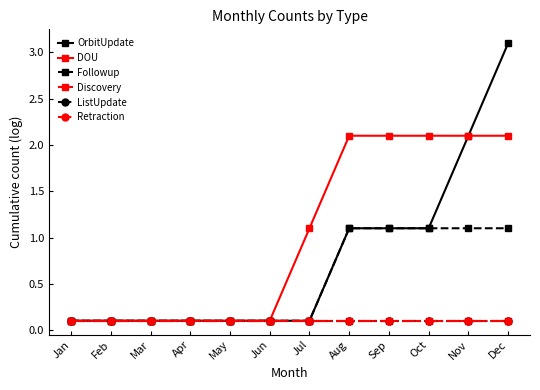

Does the chart have visible grid lines?

No